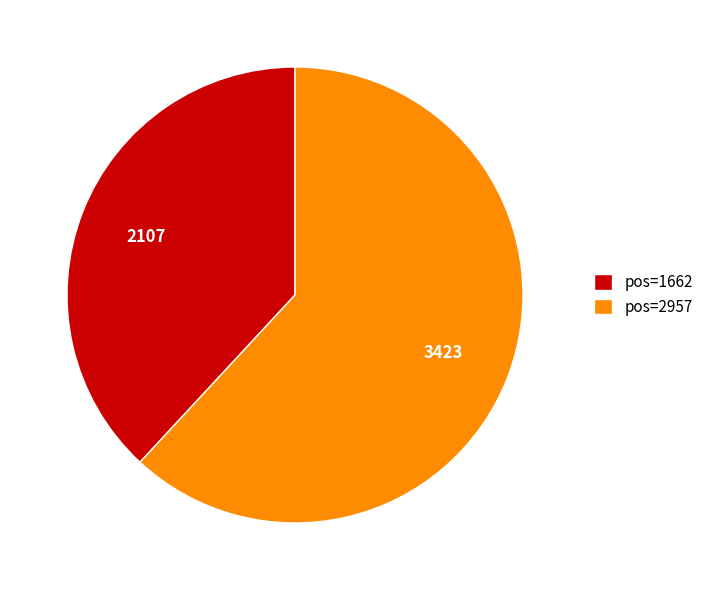

Is pos=2957 the majority of the pie?

Yes